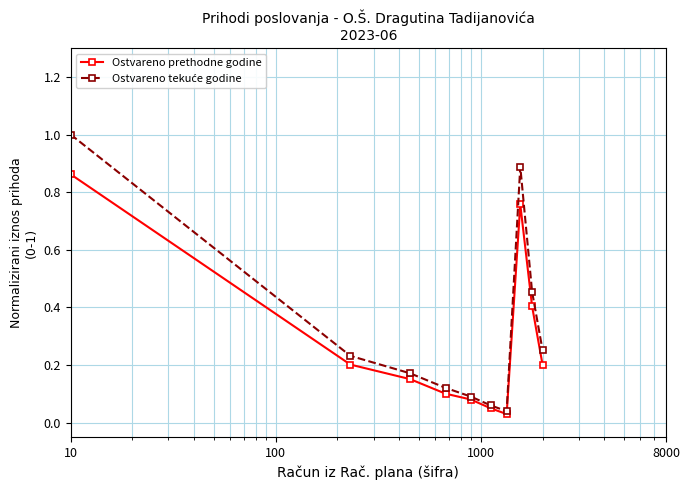

True or false: Ostvareno prethodne godine has more than 0 interior local peaks.

True